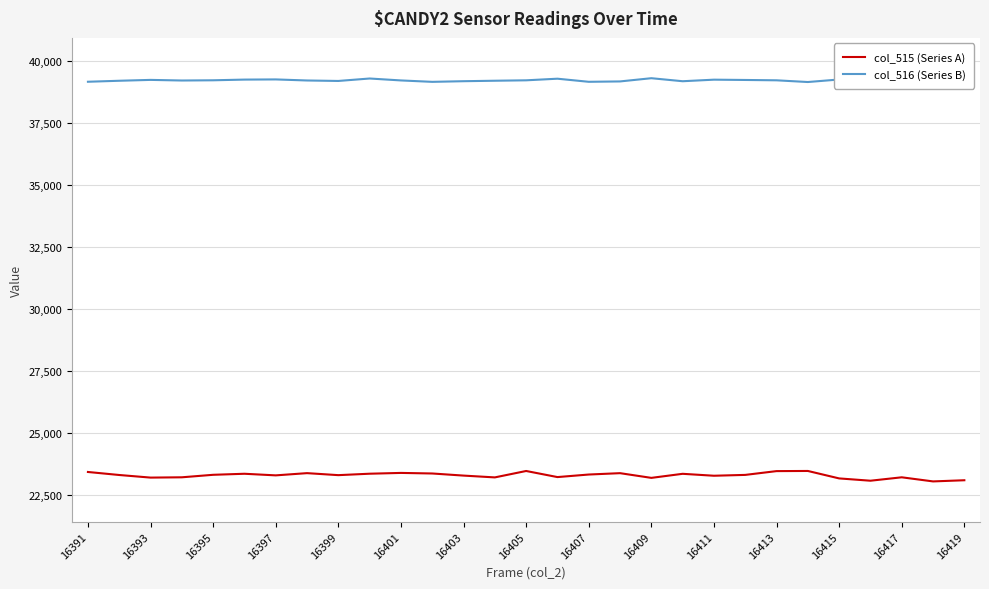

True or false: col_515 (Series A) and col_516 (Series B) intersect in this chart.

False